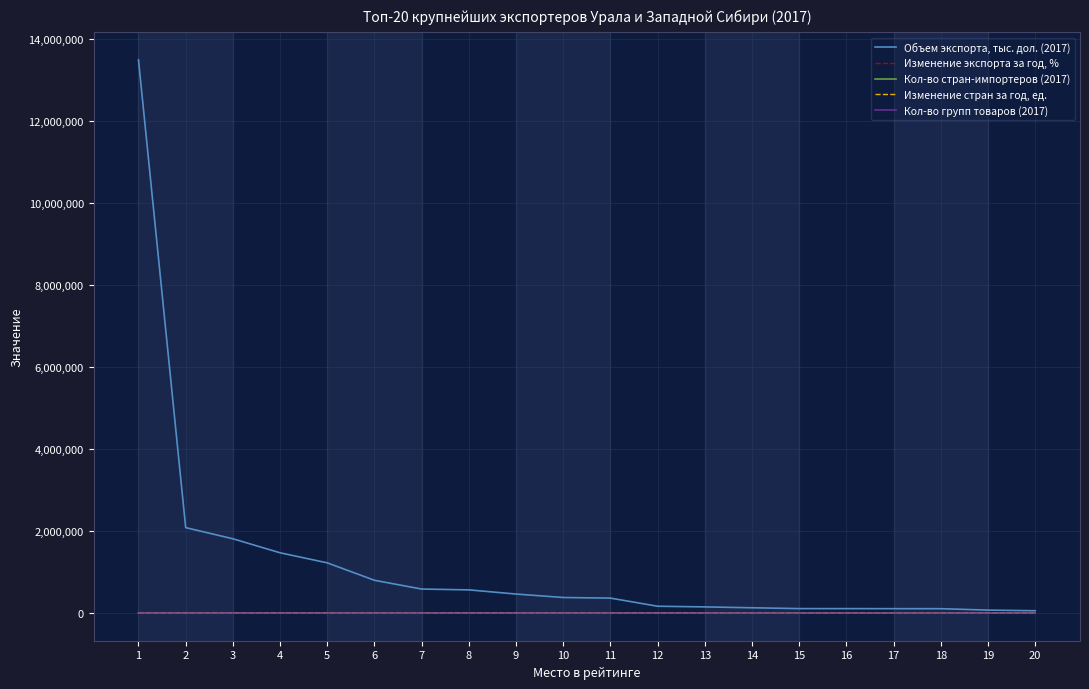

Which series has the largest range (max minus min)?

Объем экспорта, тыс. дол. (2017)